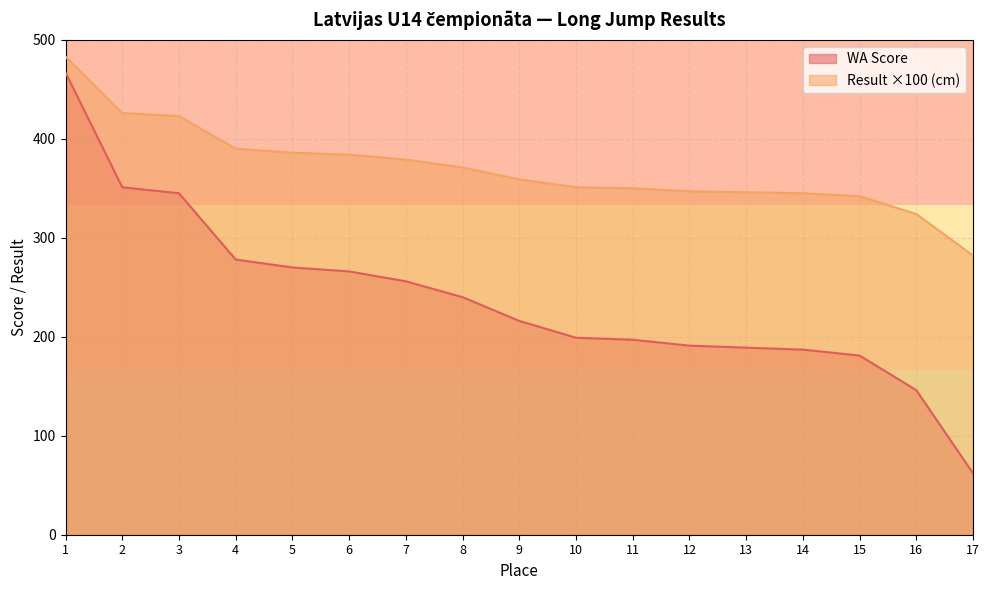

Is it true that WA Score equals 78.6 at 14?

False